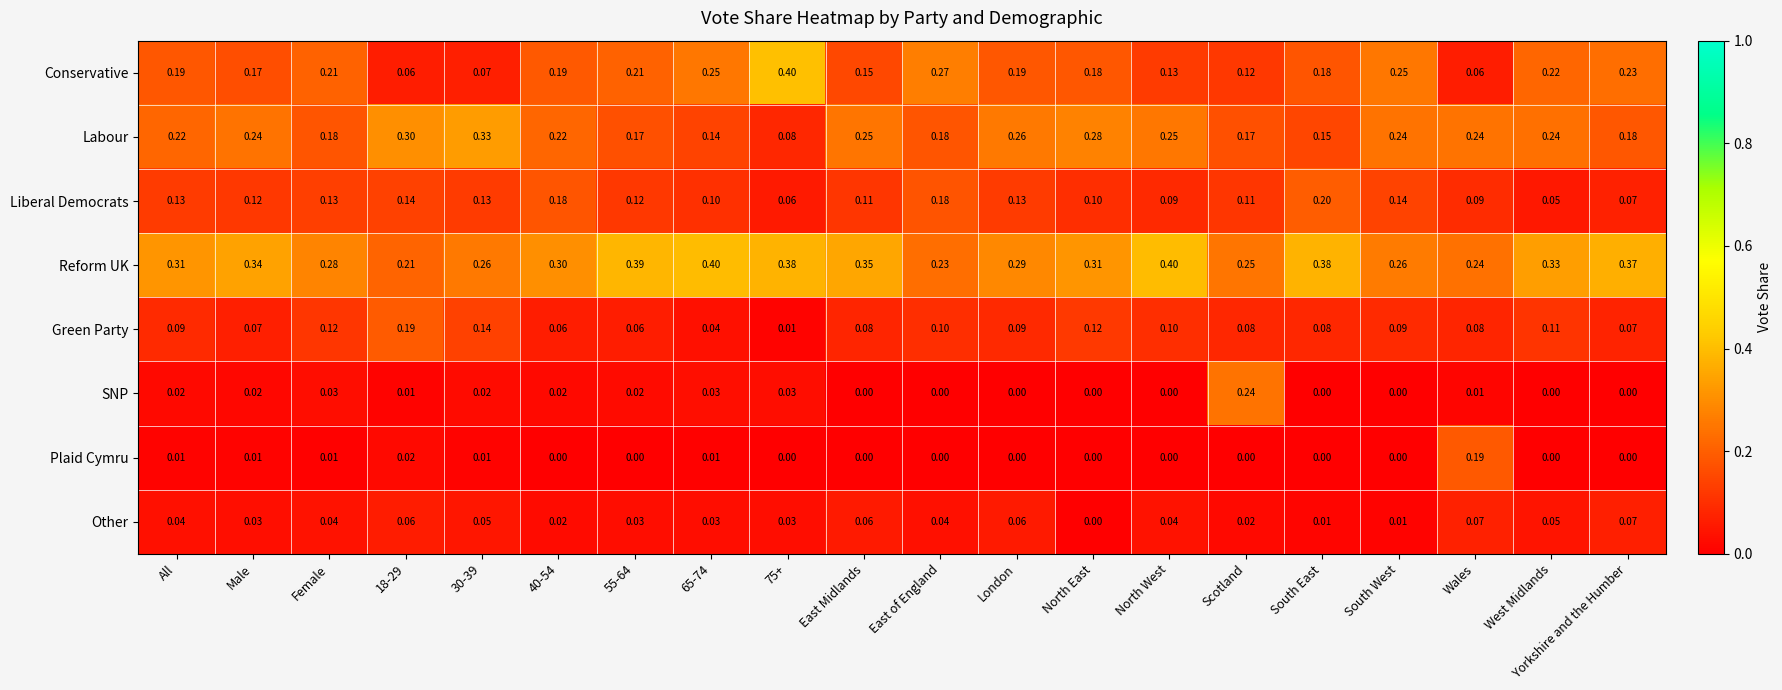

At which label does Plaid Cymru reach its peak?

Wales